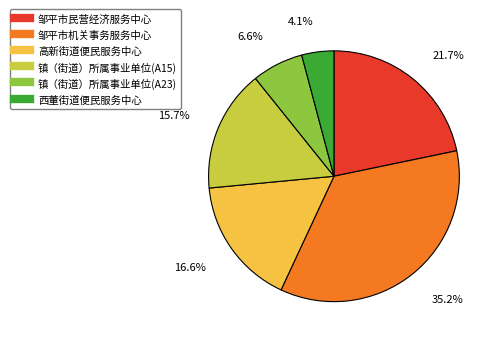

To the nearest percent, what is the difference between the 西董街道便民服务中心 and 邹平市民营经济服务中心 slice percentages?

18%